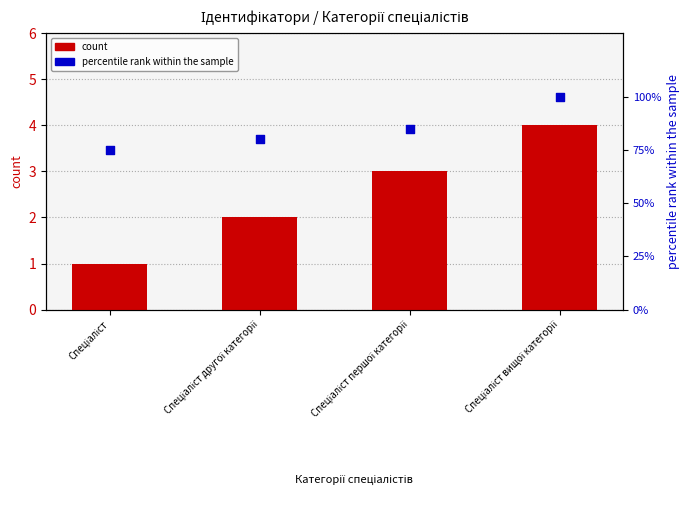

Which series contains the highest Y value?

percentile rank within the sample